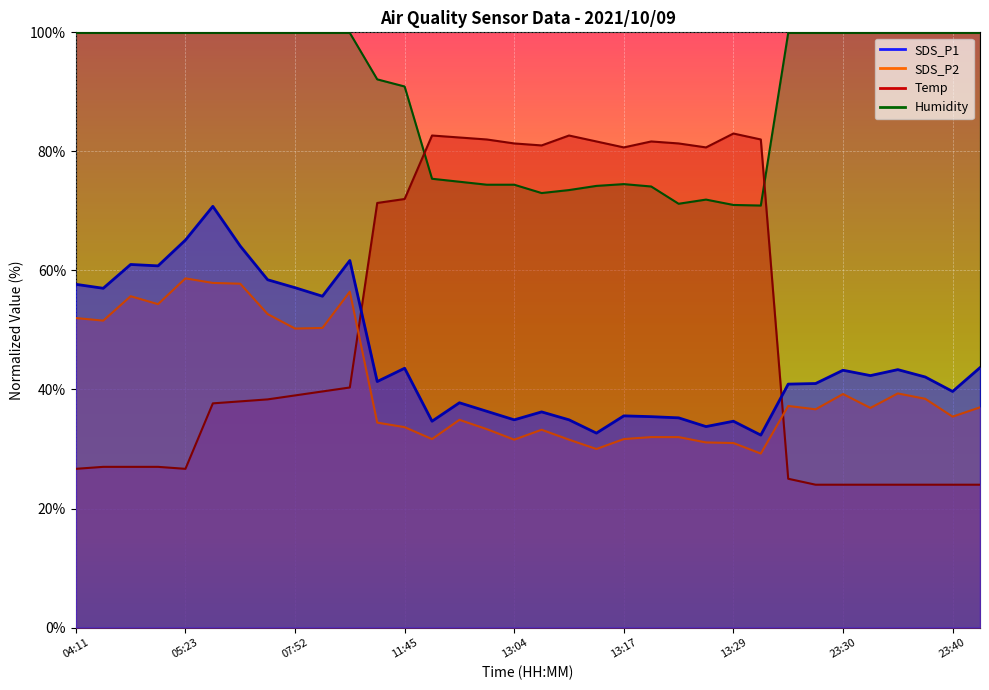

Which has a higher value, 13:20 or 23:37?

23:37